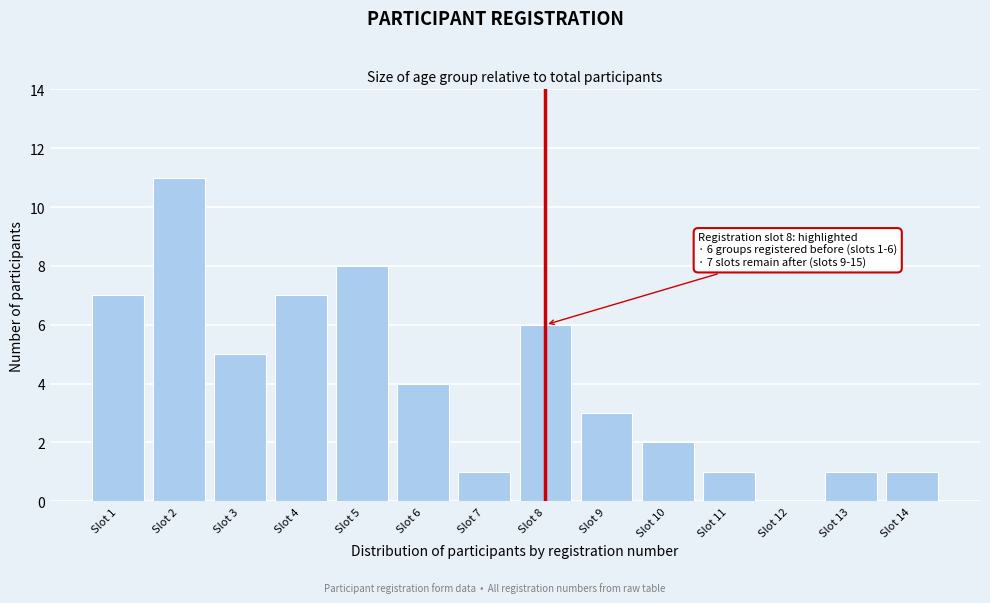

Reading left to right, what are all the values shown in this chart?

Slot 1=7	Slot 2=11	Slot 3=5	Slot 4=7	Slot 5=8	Slot 6=4	Slot 7=1	Slot 8=6	Slot 9=3	Slot 10=2	Slot 11=1	Slot 12=0	Slot 13=1	Slot 14=1